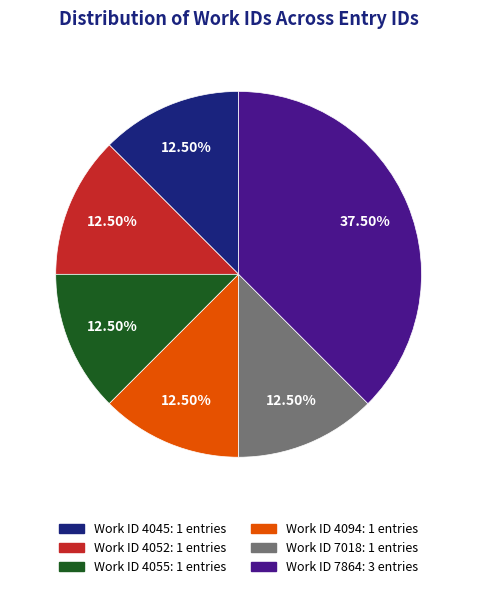

Is there a majority slice in this chart?

No